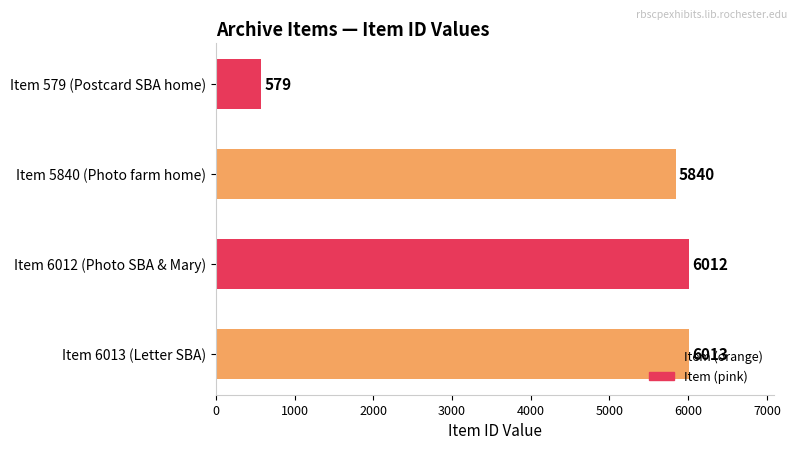

Between Item 5840 (Photo farm home) and Item 579 (Postcard SBA home), which is larger?

Item 5840 (Photo farm home)